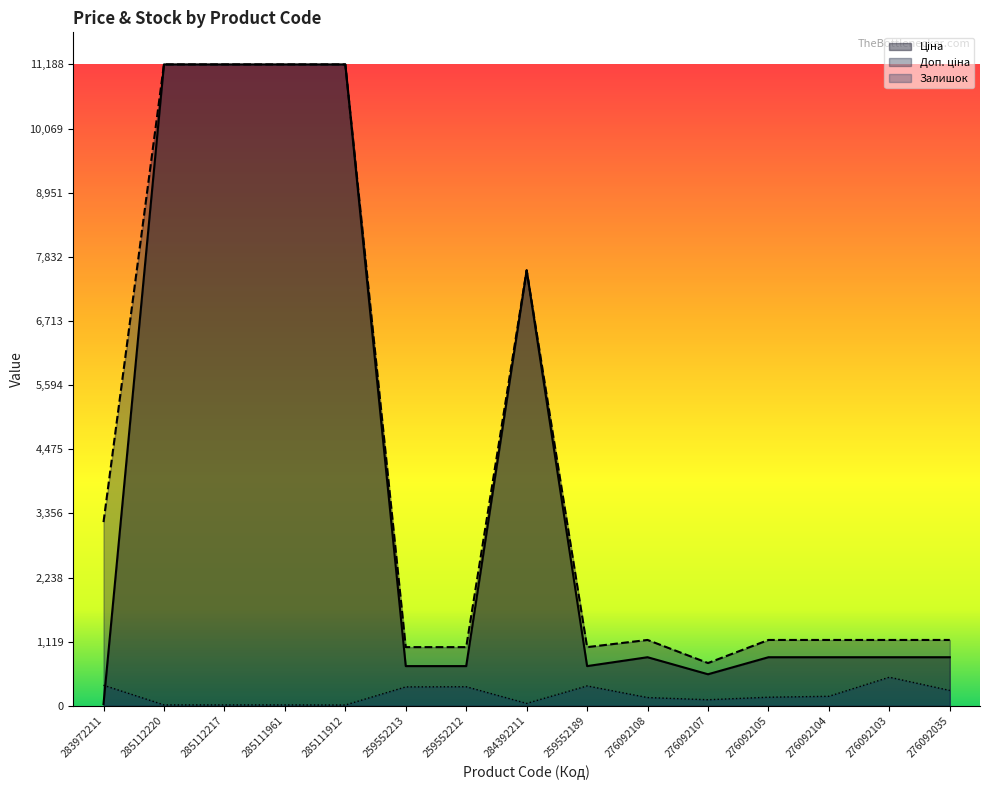

What is the difference between the second highest and second lowest values in the Ціна series?

10636.7